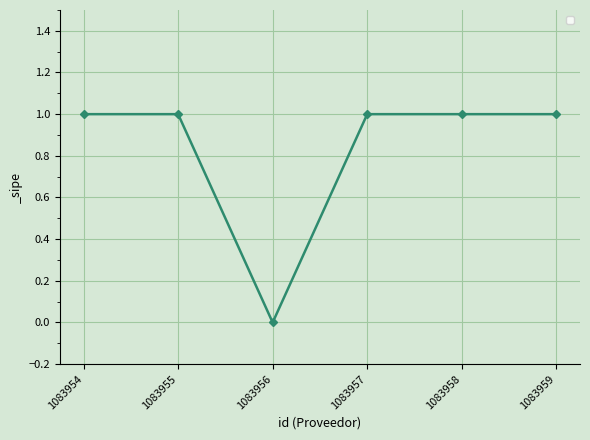

What is the value of the 6th point from the left?

1